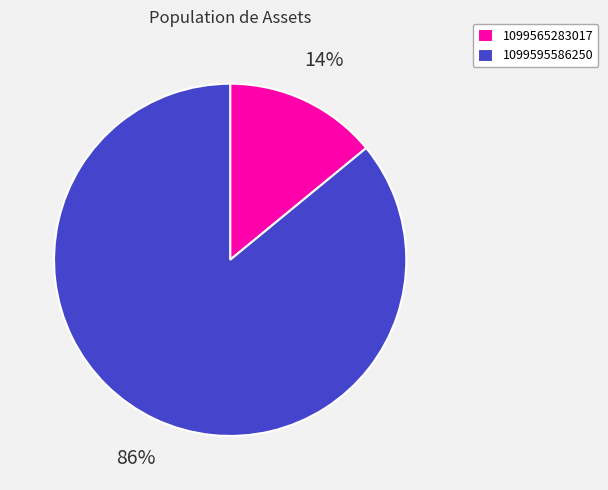

Does any single category account for the majority?

Yes